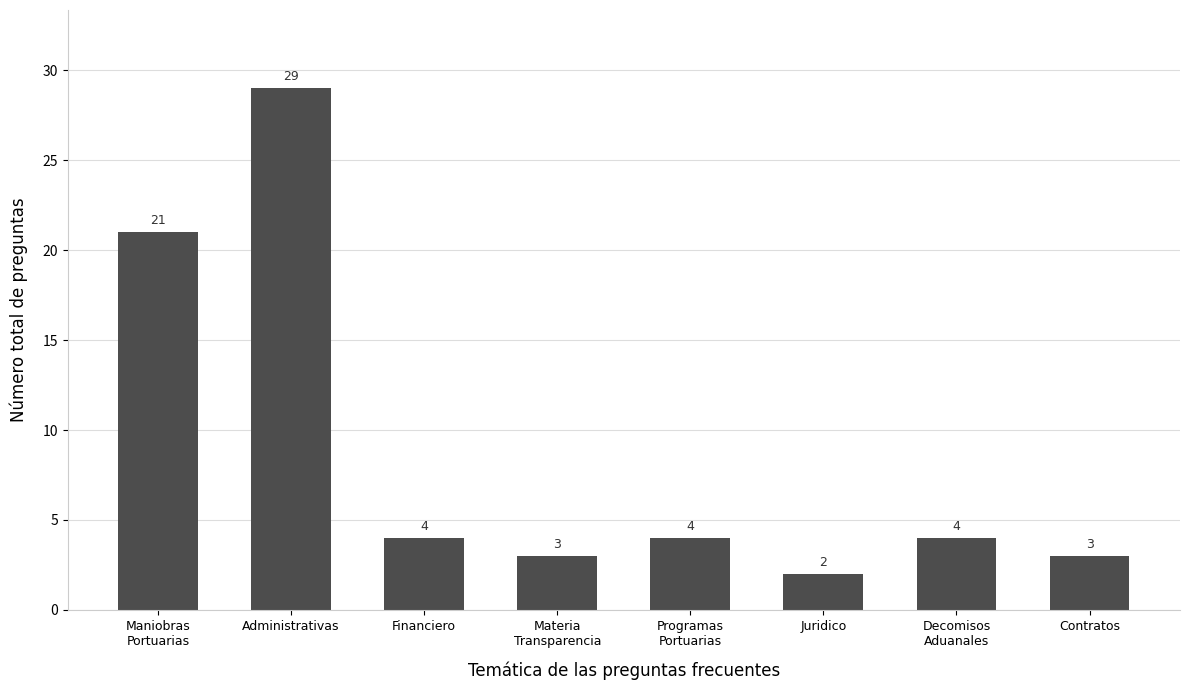

What is the difference between the maximum and minimum values?

27